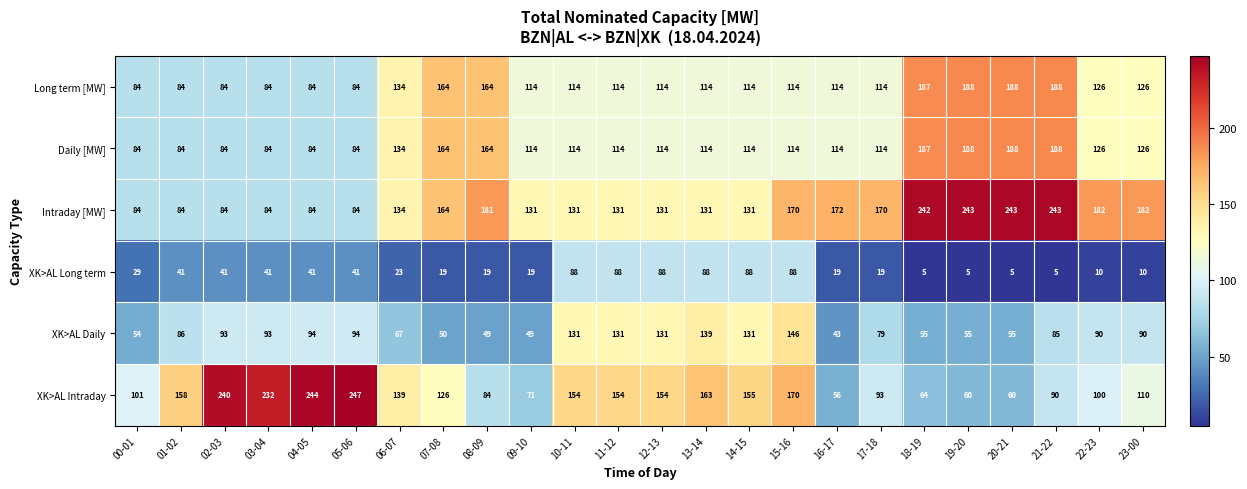

What is the sum of all Long term [MW] values?

2995